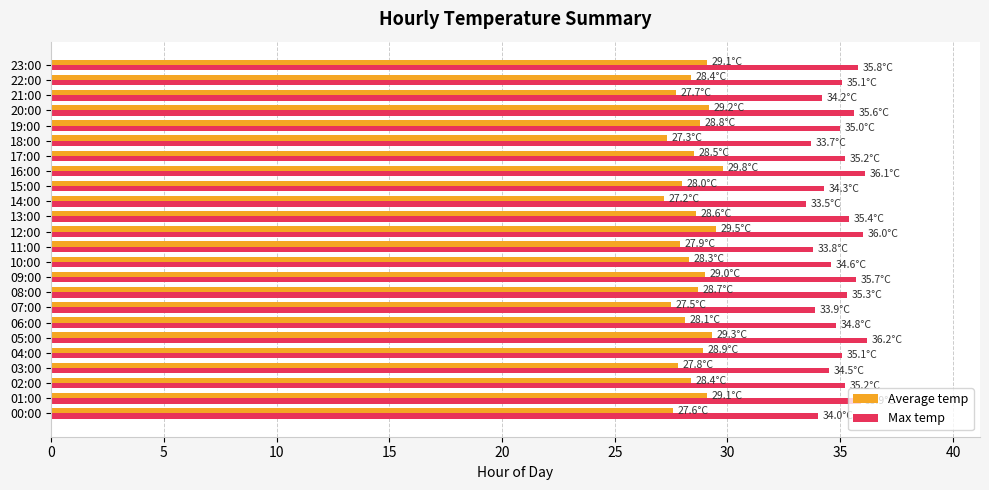

What is the difference between the highest and lowest values at 22:00?

6.7